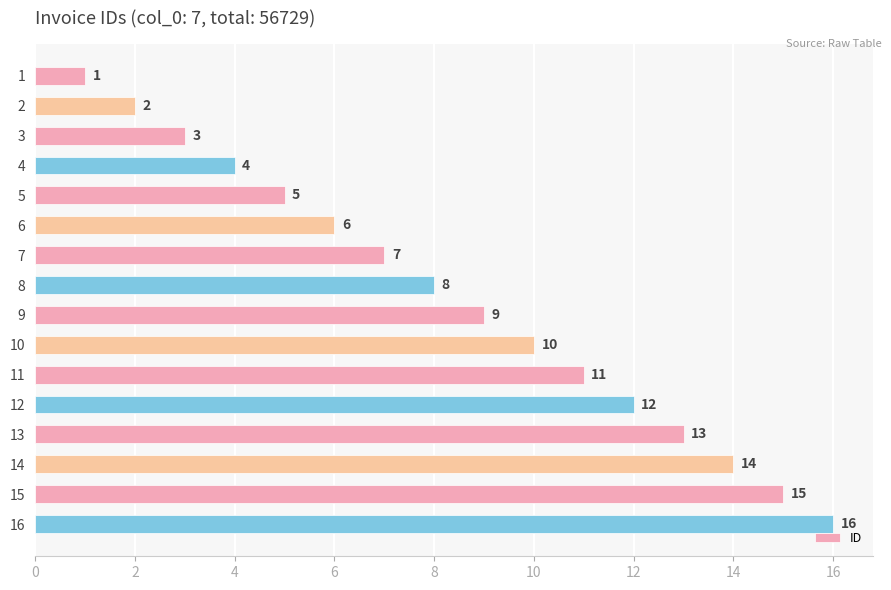

Is it true that the value at 13 is 9?

False